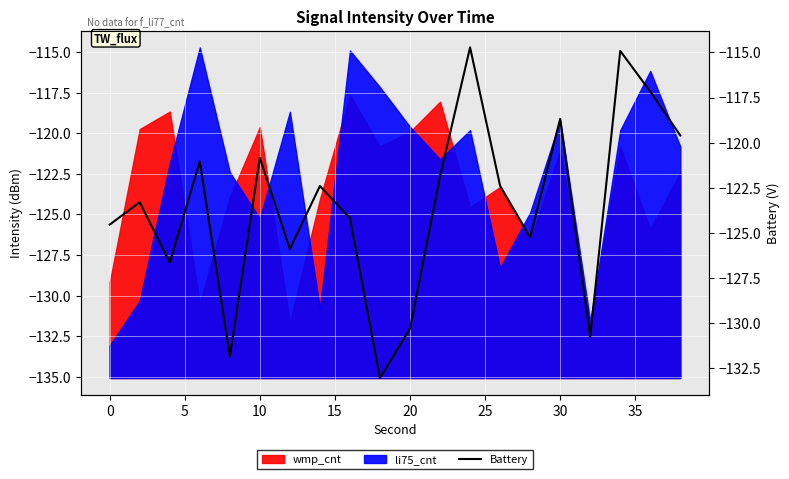

How many data points are above -122?

8